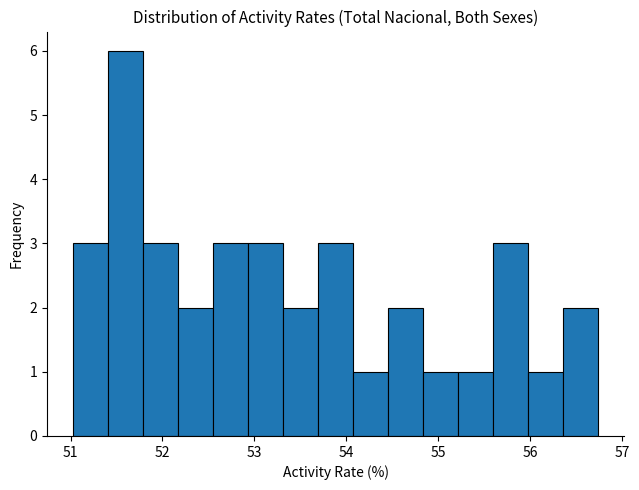

Read against the x-axis, roughly where is the centre of the tallest bar?

51.6